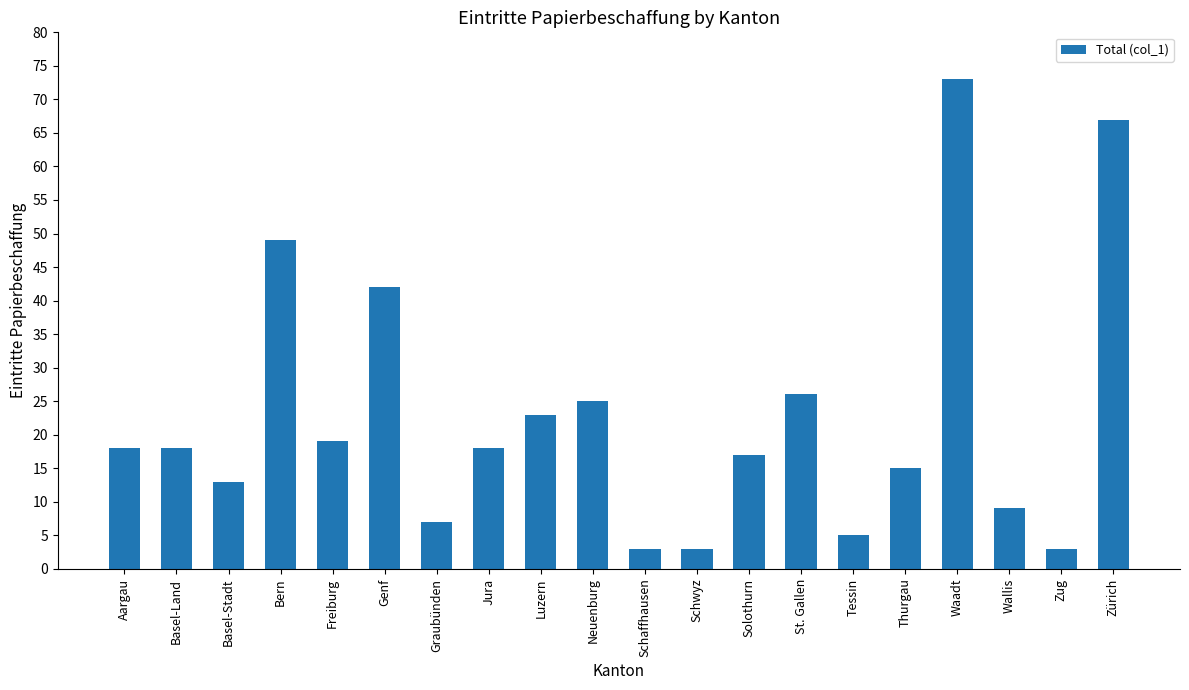

At which label is the value closest to 38?

Genf